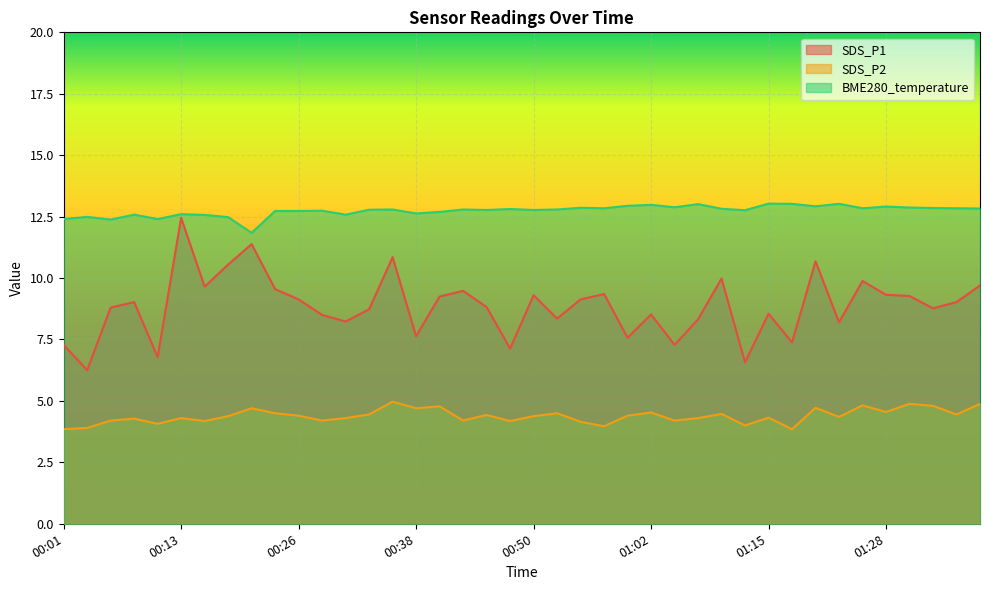

How many lines are shown in the chart?

3